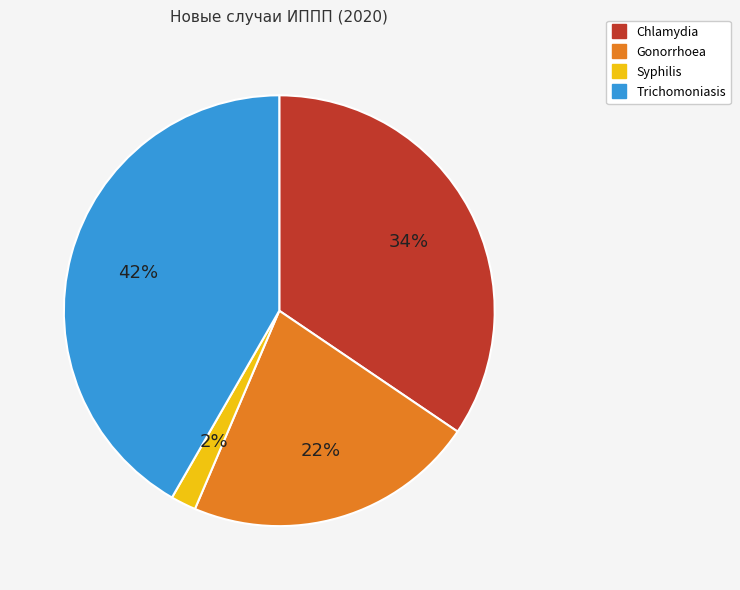

To the nearest percent, what portion does Gonorrhoea represent?

22%